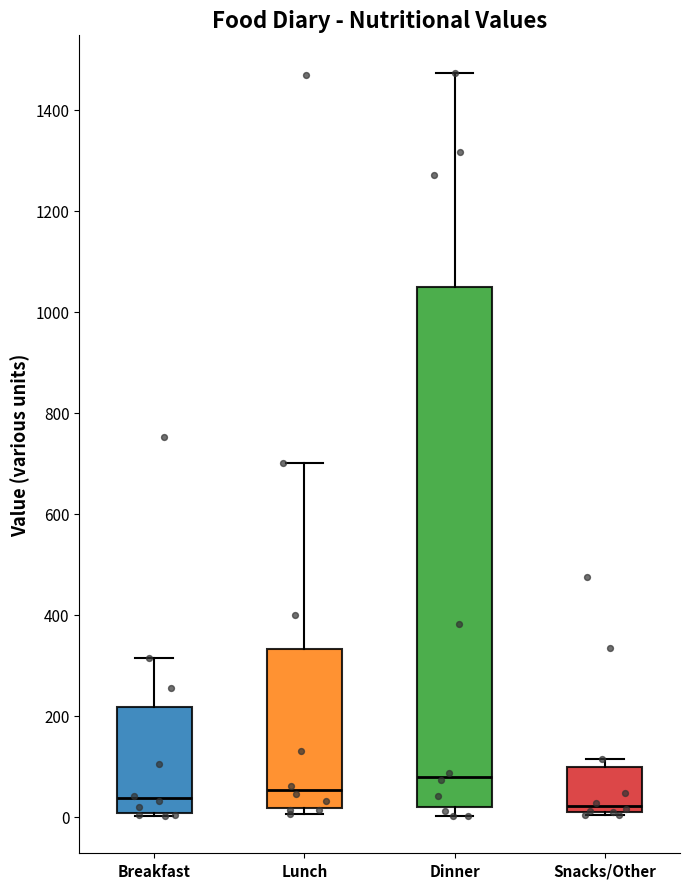

Reading left to right, read every box against the y-axis: the position of its median line, the range the box covers, and the ends of its whiskers. The values are not printed on the chart, so give them approximately, as read against the axis.

Breakfast: median 40, box 0 to 220, whiskers 0 to 320
Lunch: median 60, box 20 to 340, whiskers 0 to 700
Dinner: median 80, box 20 to 1040, whiskers 0 to 1480
Snacks/Other: median 20 (just above the box's lower edge), box 20 to 100, whiskers 0 to 120